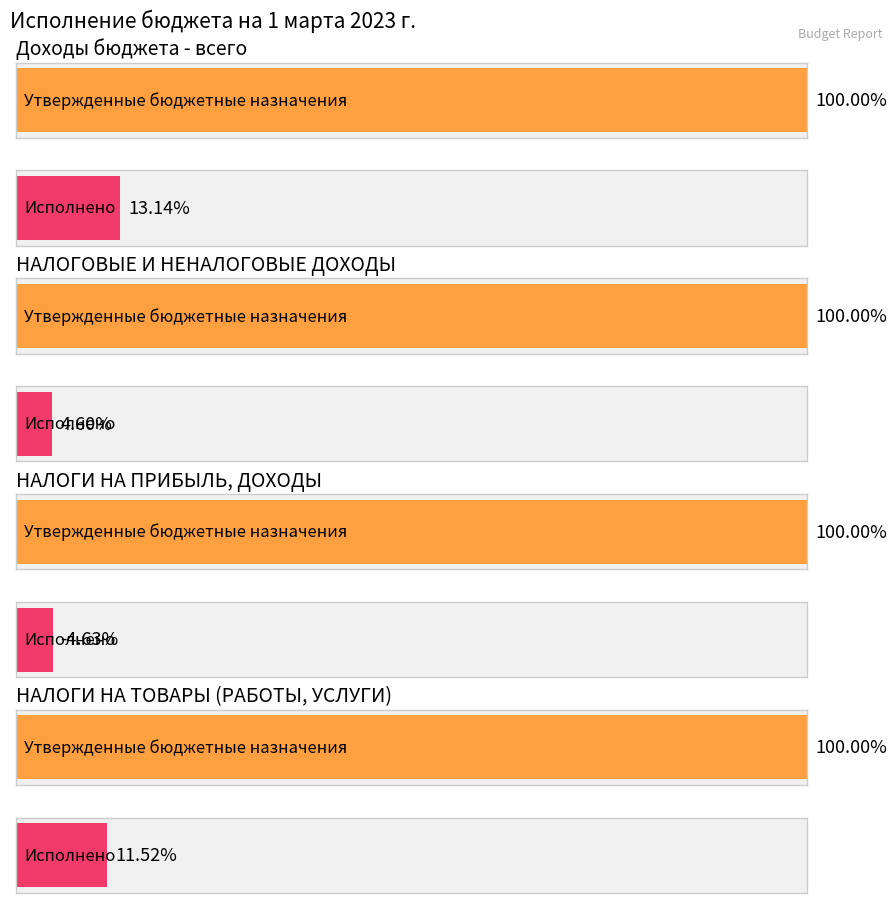

List the labels in order of Утвержденные бюджетные назначения value, largest first.

Доходы бюджета - всего, НАЛОГОВЫЕ И НЕНАЛОГОВЫЕ ДОХОДЫ, НАЛОГИ НА ПРИБЫЛЬ, ДОХОДЫ, НАЛОГИ НА ТОВАРЫ (РАБОТЫ, УСЛУГИ)